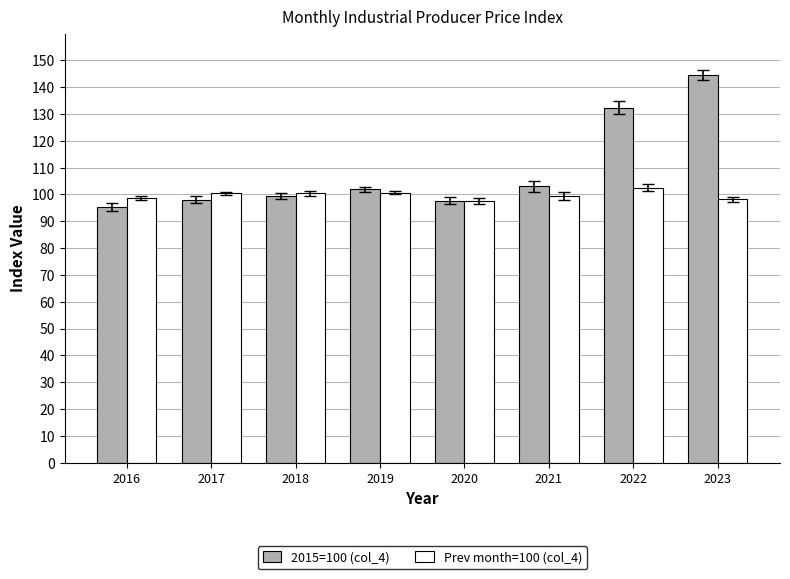

At 2019, list the series in order from largest to smallest.

2015=100 (col_4), Prev month=100 (col_4)